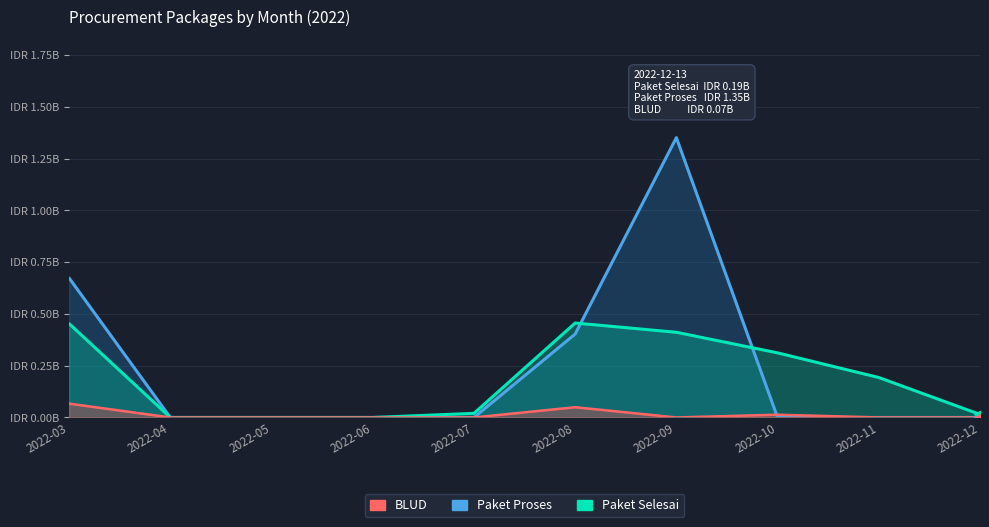

Where do Paket Proses and Paket Selesai first cross each other?

2022-08 and 2022-09